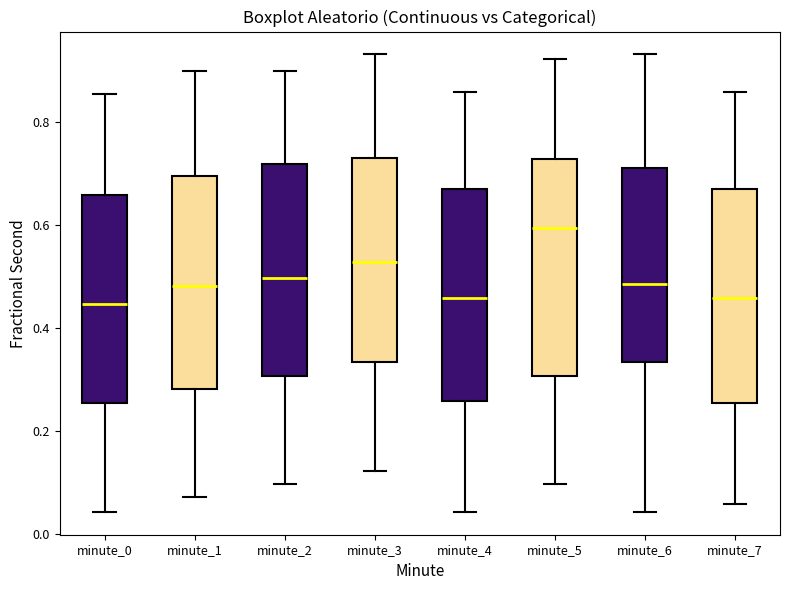

Reading left to right, transcribe this box plot: for each box, give where its median line is, the range the box spans, and where its two whiskers end, as read against the y-axis. The values are not printed on the chart, so give them approximately, as read against the axis.

minute_0: median 0.44, box 0.26 to 0.66, whiskers 0.04 to 0.86
minute_1: median 0.48, box 0.28 to 0.70, whiskers 0.08 to 0.90
minute_2: median 0.50, box 0.30 to 0.72, whiskers 0.10 to 0.90
minute_3: median 0.52, box 0.34 to 0.72, whiskers 0.12 to 0.94
minute_4: median 0.46, box 0.26 to 0.66, whiskers 0.04 to 0.86
minute_5: median 0.60, box 0.30 to 0.72, whiskers 0.10 to 0.92
minute_6: median 0.48, box 0.34 to 0.70, whiskers 0.04 to 0.94
minute_7: median 0.46, box 0.26 to 0.66, whiskers 0.06 to 0.86